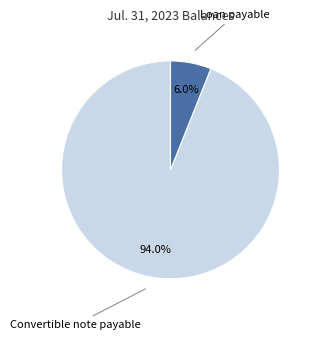

To the nearest percent, what percentage of the pie is Convertible note payable?

94%